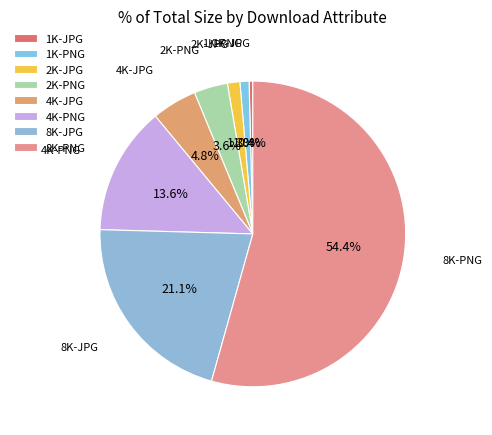

To the nearest percent, what portion does 2K-PNG represent?

4%